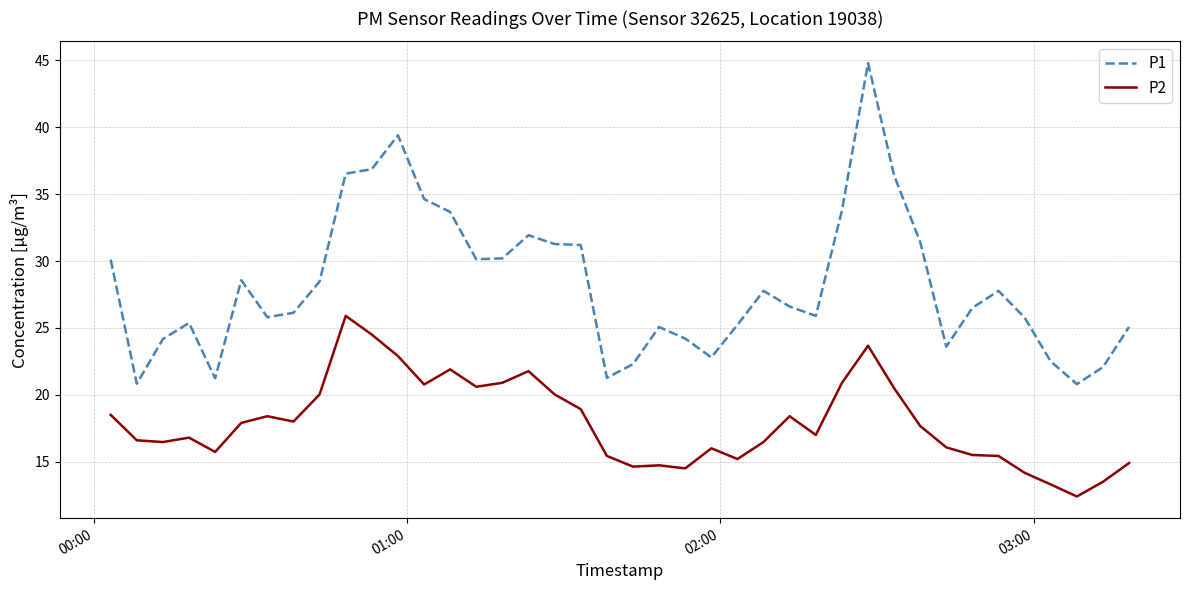

Which series has the largest total across all categories?

P1